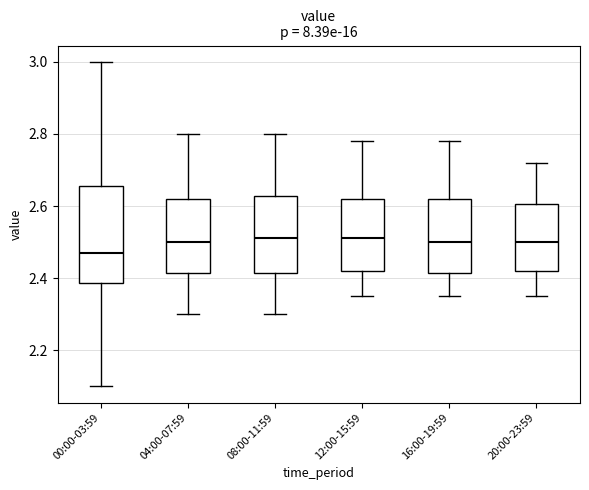

Where is the upper edge of the box for 04:00-07:59 on the y-axis? The values are not printed on the chart, so give them approximately, as read against the axis.

2.62